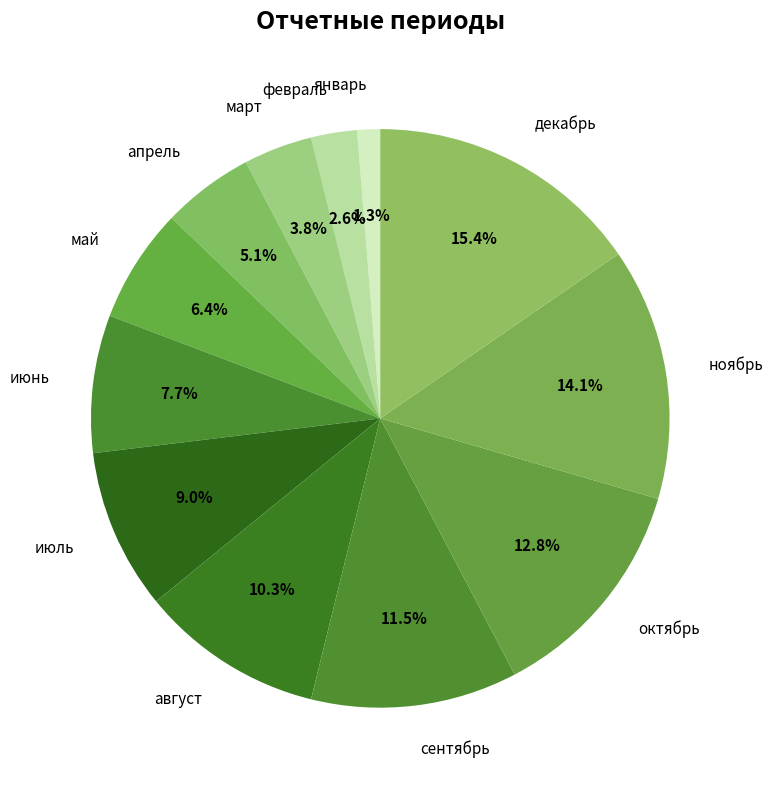

Rank the categories by value from lowest to highest.

январь, февраль, март, апрель, май, июнь, июль, август, сентябрь, октябрь, ноябрь, декабрь